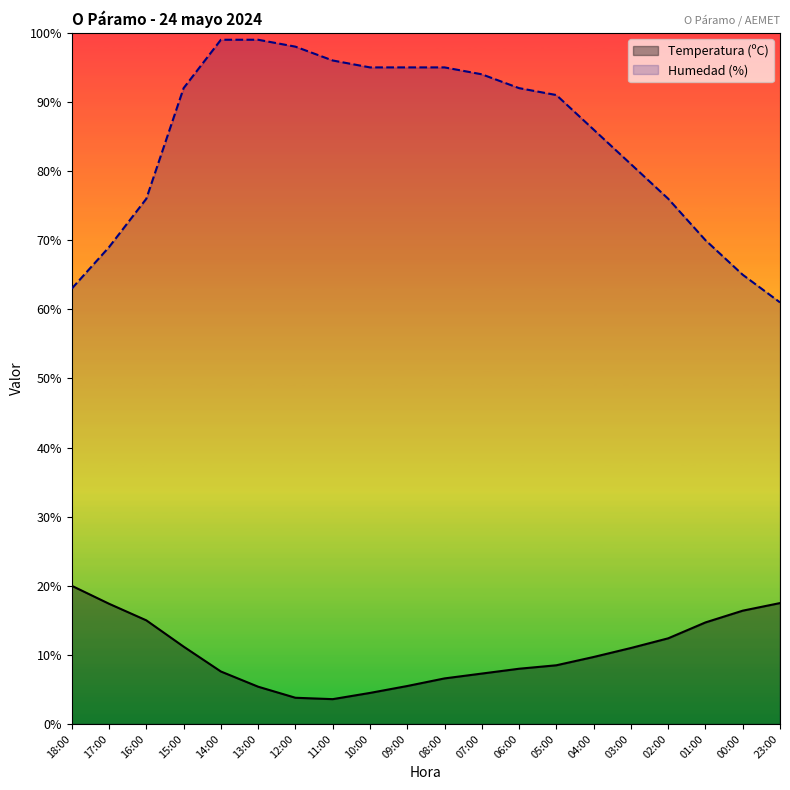

What value does the Temperatura (ºC) series have at 18:00?

20.0